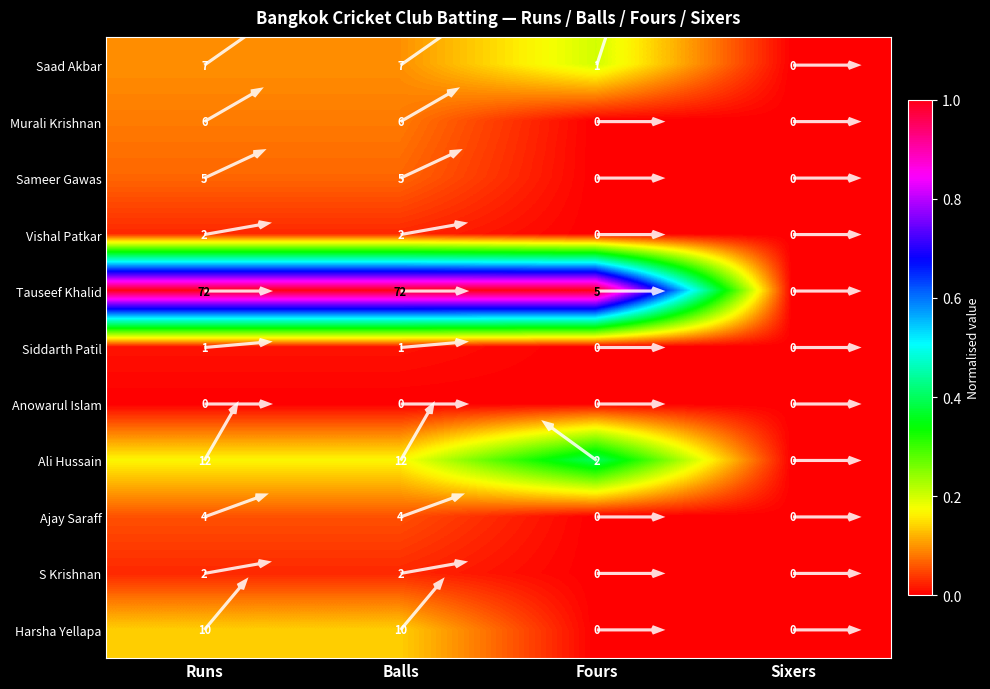

At which label does Vishal Patkar reach its minimum?

Fours